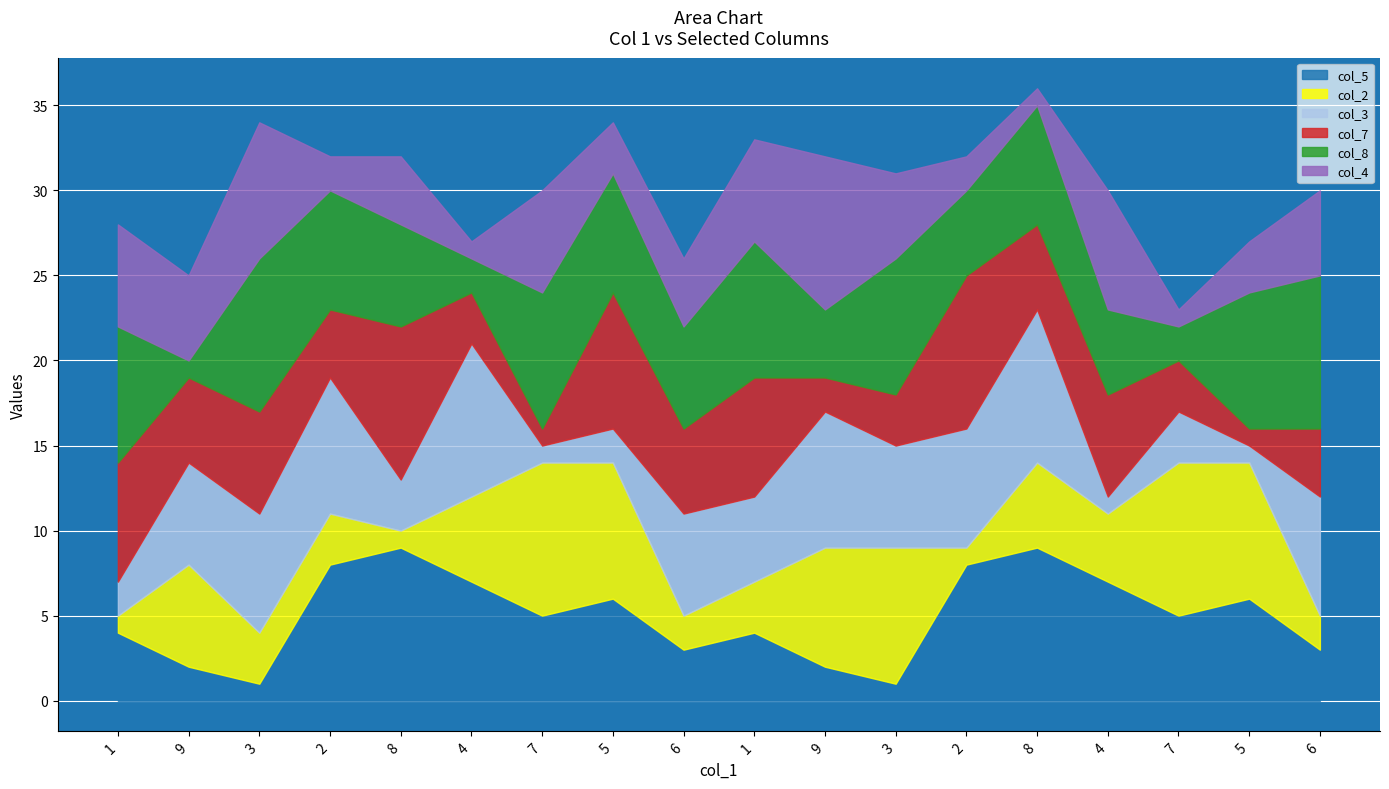

Which series changed the most between 4 and 7?

col_3